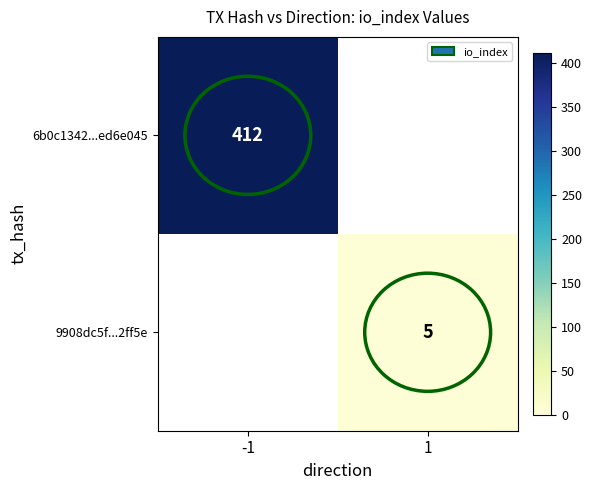

True or false: 6b0c1342...ed6e045 has a value of 412 at -1.

True